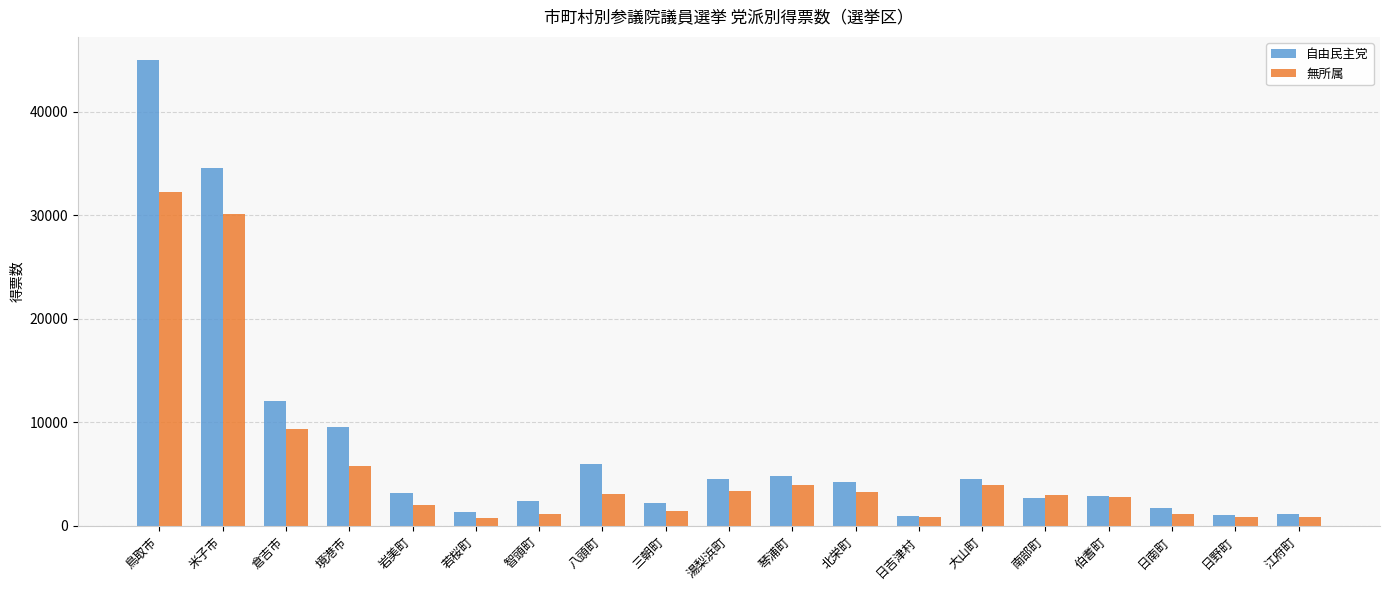

At how many categories does at least one series exceed 8398?

4